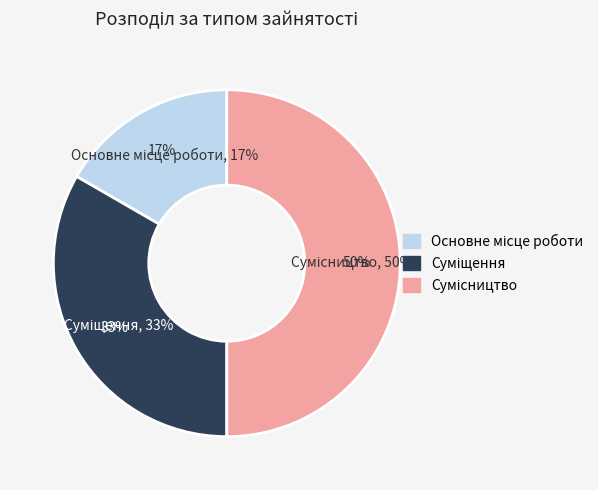

What percentage is the Суміщення slice, to the nearest percent?

33%